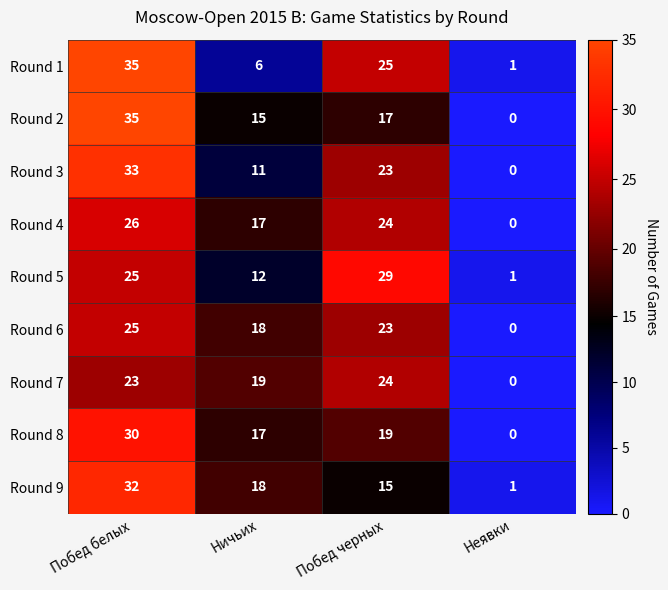

List the labels in order of Round 1 value, smallest first.

Неявки, Ничьих, Побед черных, Побед белых